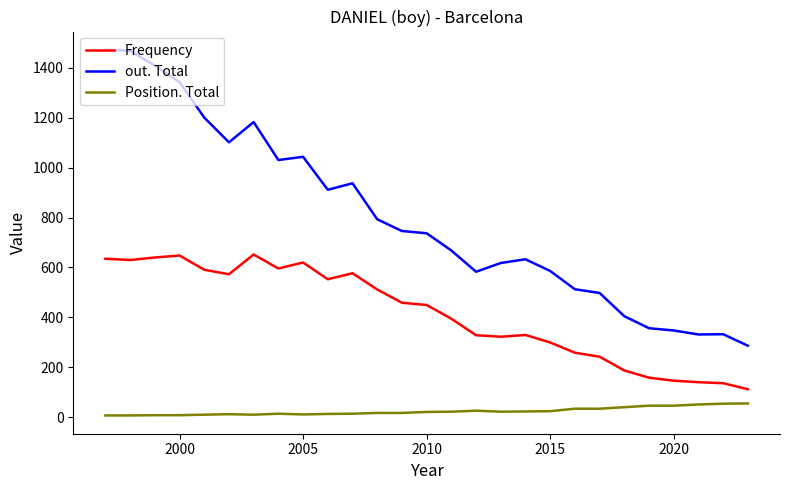

True or false: Position. Total and out. Total cross at least once.

False